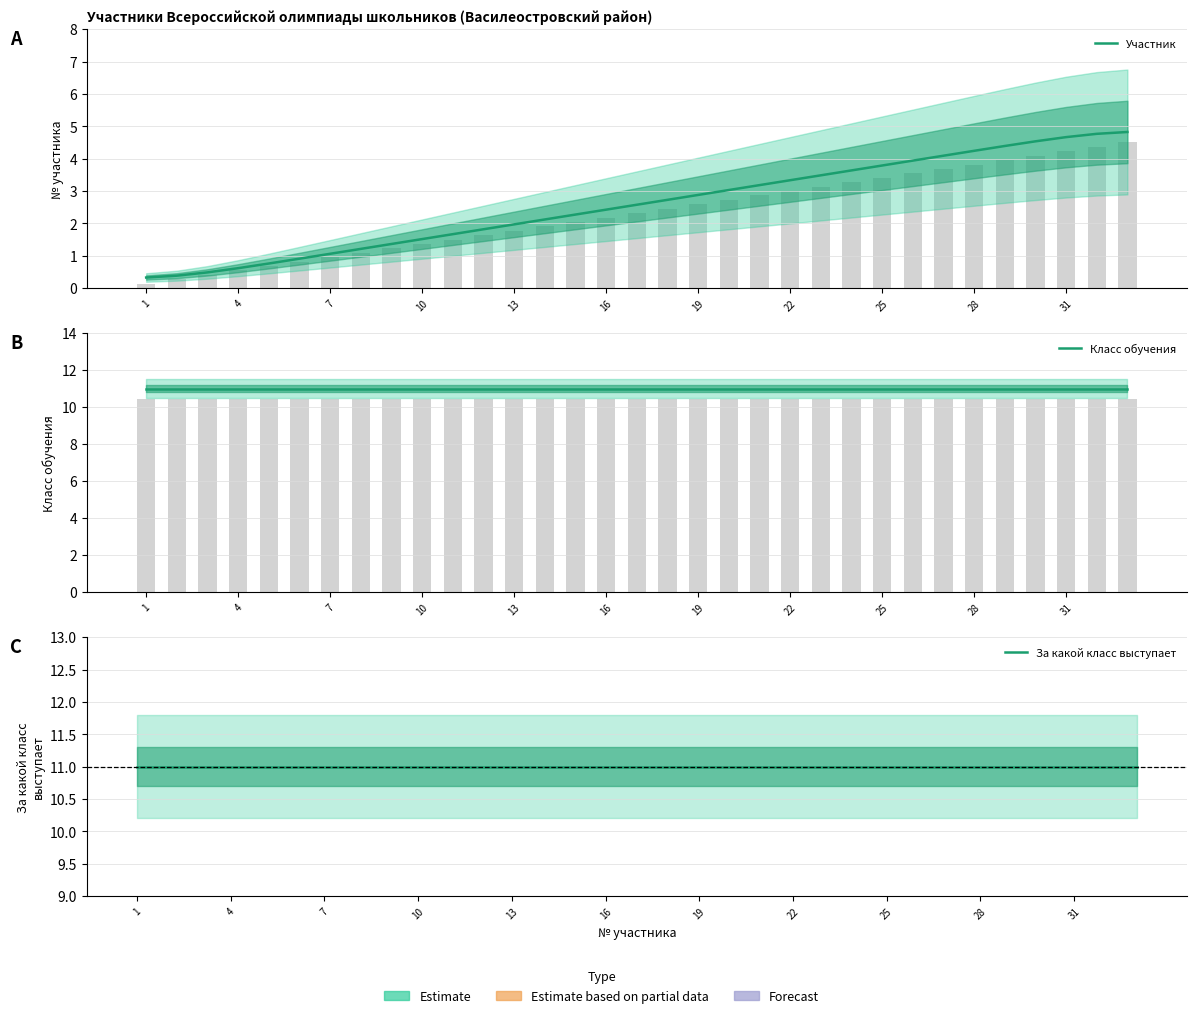

At 26, list the series in order from smallest to largest.

Участник, Класс обучения, За какой класс выступает